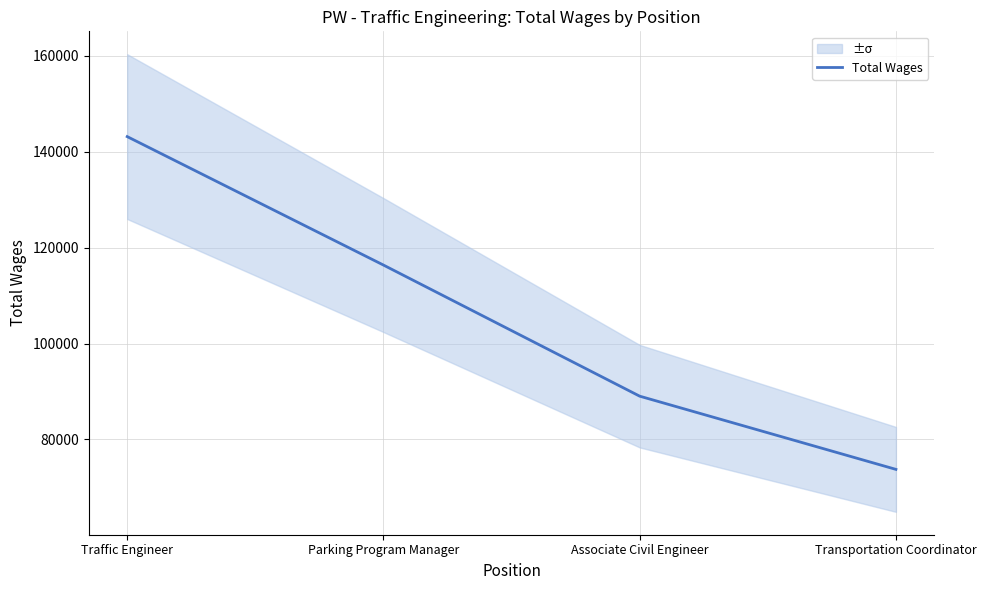

What value does the data have at Transportation Coordinator?

73765